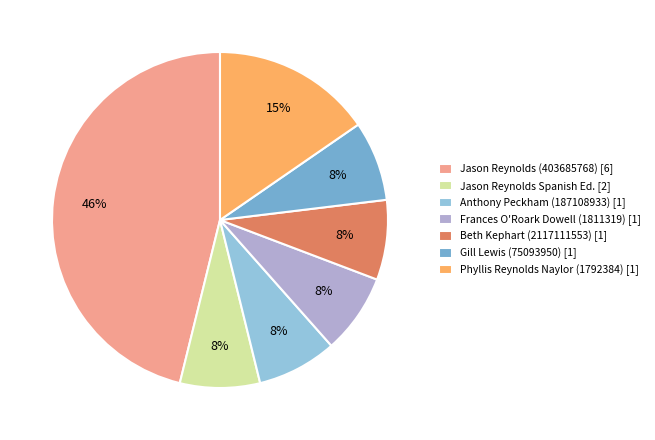

Which category has the biggest portion of the pie?

Jason Reynolds (403685768) [6]